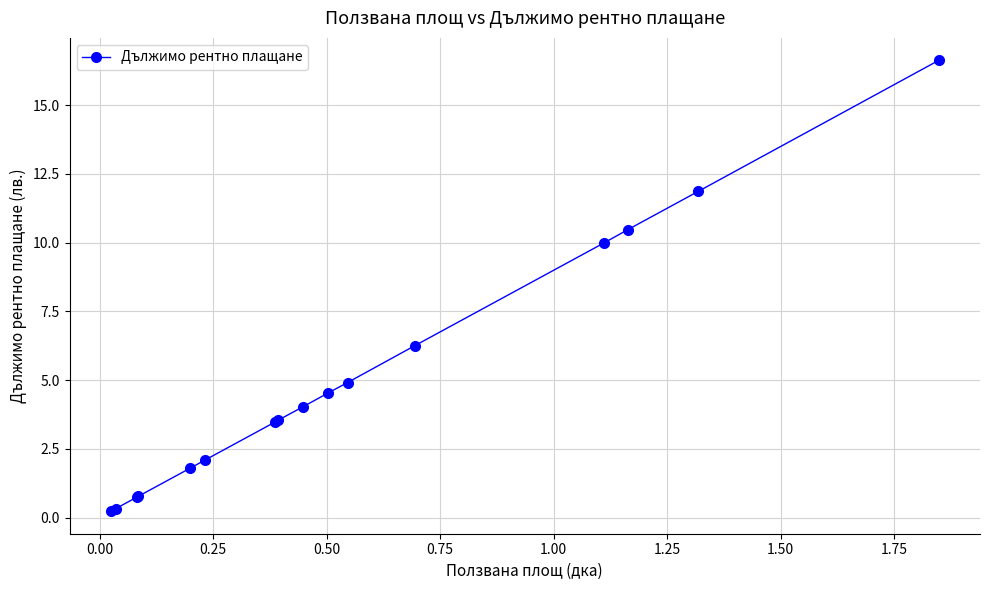

What is the average value?

5.1